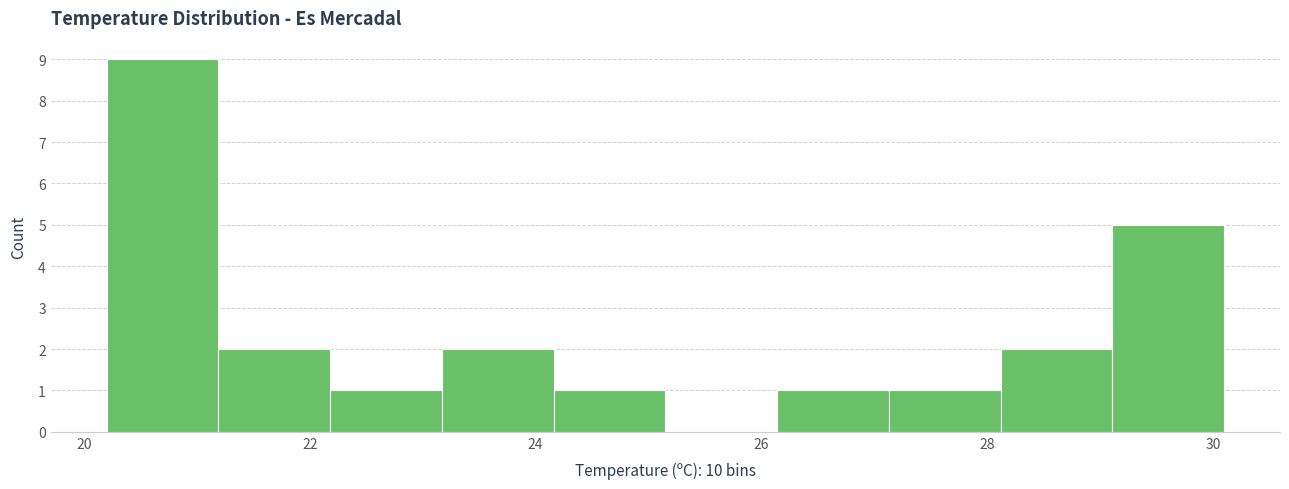

Reading left to right, transcribe this chart: for each bar, give the range it covers on the x-axis and its height. Neither the bar edges nor the heights are printed on the chart, so give them approximately, as read against the axes.

20.2 to 21.2: 9
21.2 to 22.2: 2
22.2 to 23.2: 1
23.2 to 24.2: 2
24.2 to 25.2: 1
25.2 to 26.2: 0
26.2 to 27.2: 1
27.2 to 28.2: 1
28.2 to 29.2: 2
29.2 to 30.2: 5